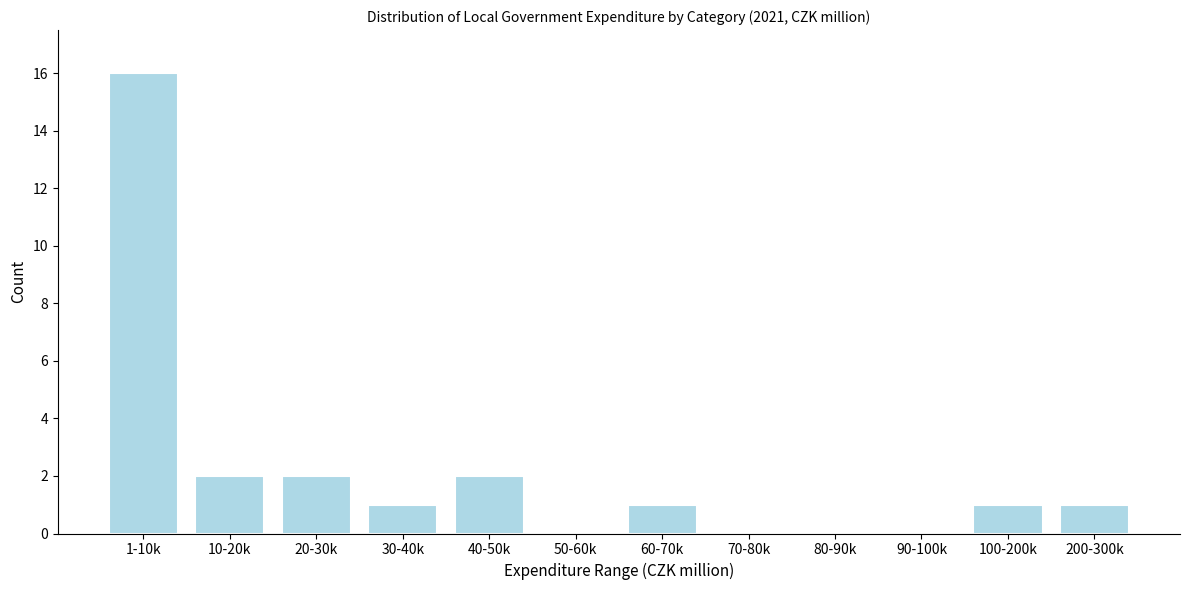

Reading right to left, extract all data points from this chart.

200-300k=1	100-200k=1	90-100k=0	80-90k=0	70-80k=0	60-70k=1	50-60k=0	40-50k=2	30-40k=1	20-30k=2	10-20k=2	1-10k=16